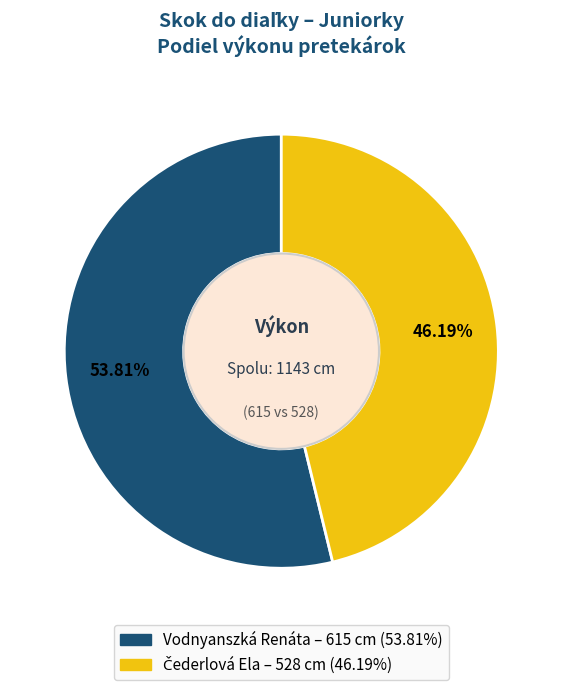

Is there any slice that represents more than half of the pie?

Yes